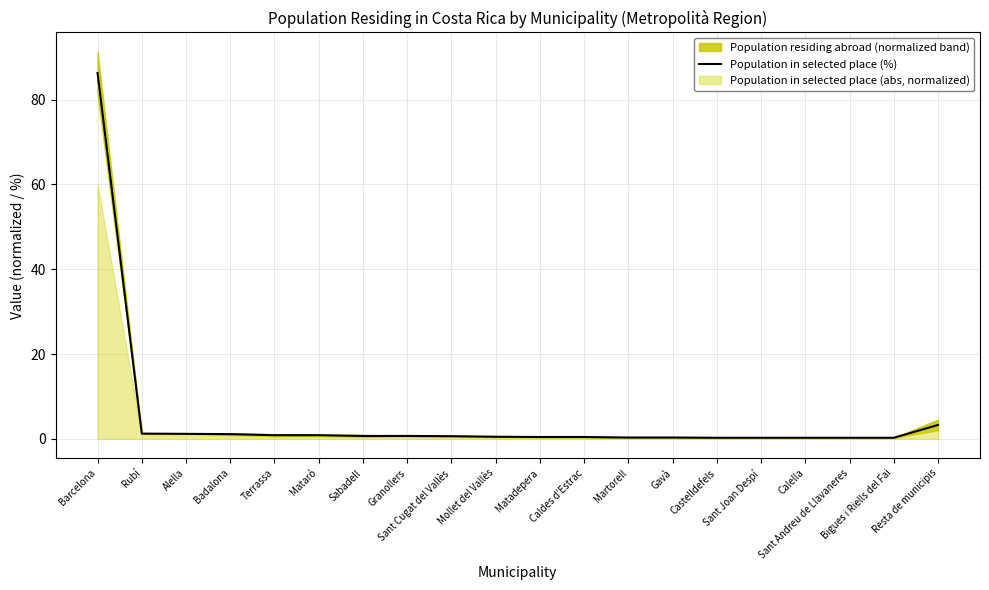

What is the label of the 12th point from the right?

Sant Cugat del Vallès